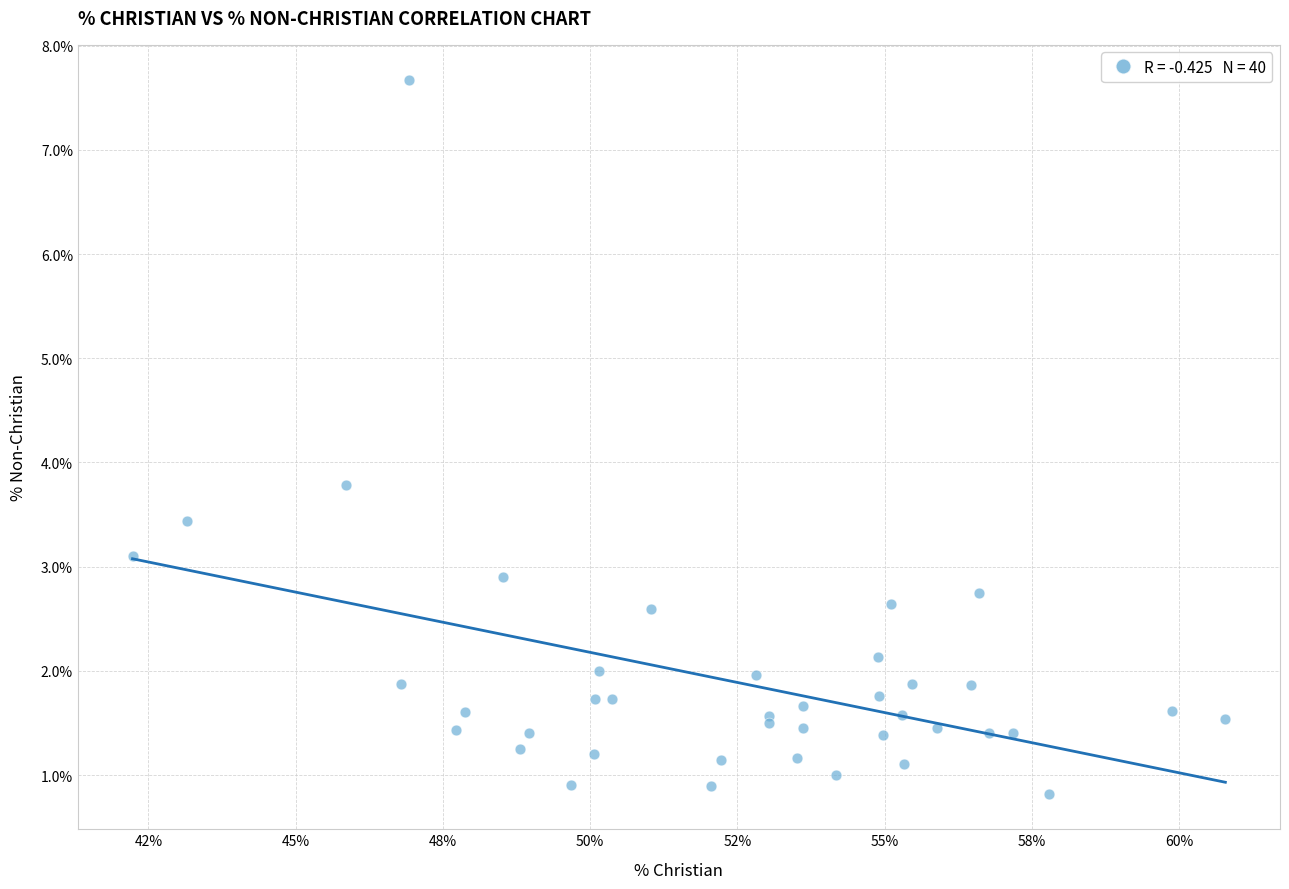

What Y value in the scatter plot is closest to 4?

3.8